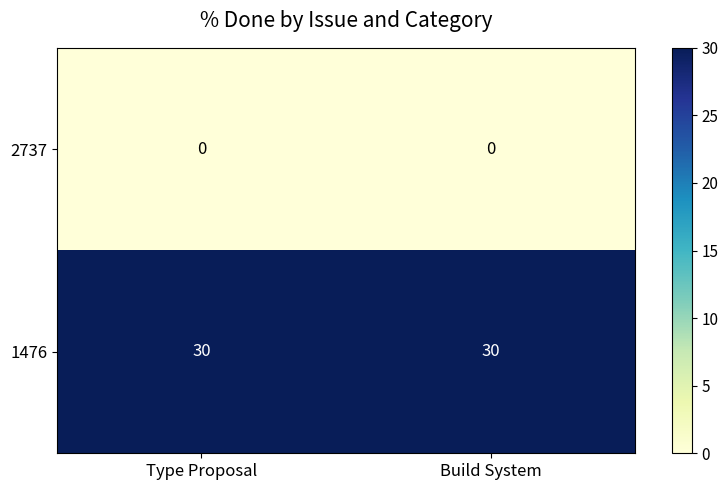

What is the greatest value displayed?

30